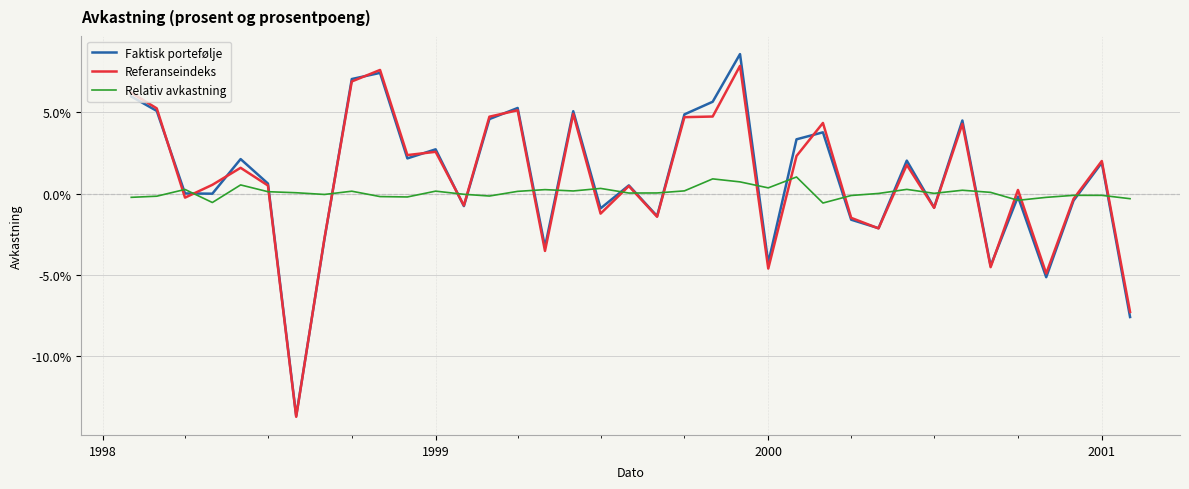

How many times do Faktisk portefølje and Relativ avkastning cross each other?

23